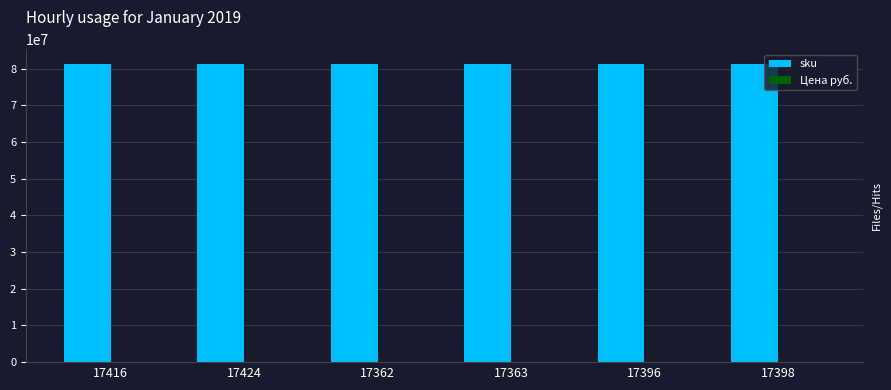

Does the chart contain stacked bars?

No